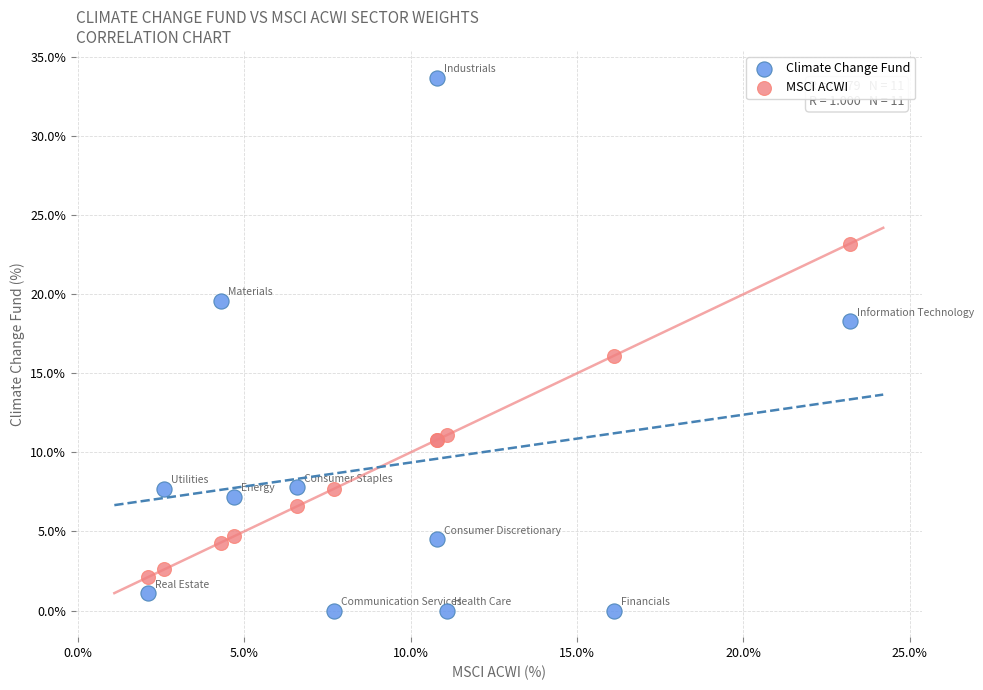

Which series has the largest Y range (max minus min)?

Climate Change Fund